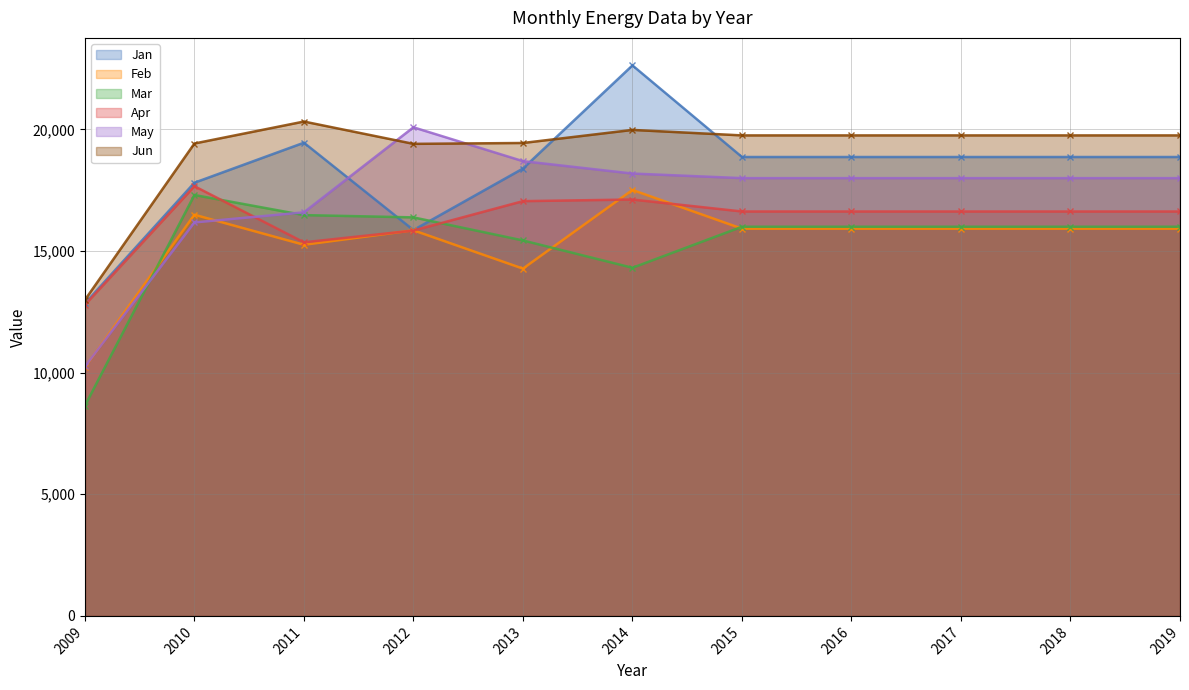

What is the difference between the second highest and minimum values in the Jun series?

6988.7